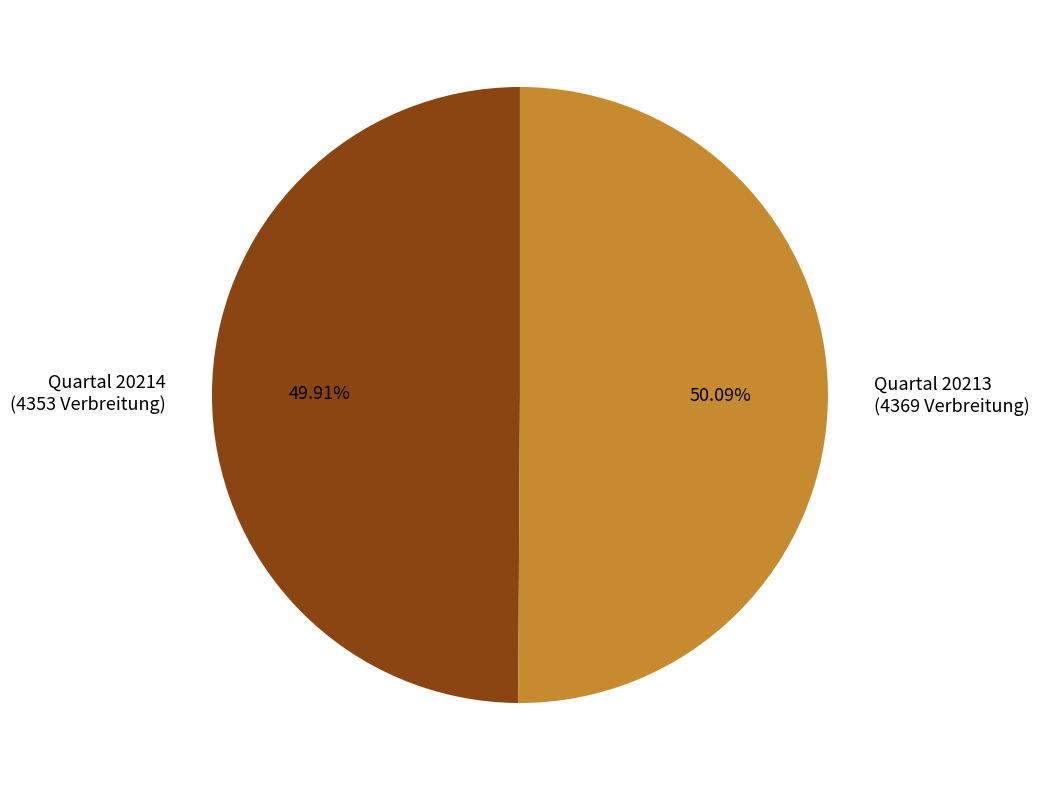

Combined, do Quartal 20213 (4369 Verbreitung) and Quartal 20214 (4353 Verbreitung) account for over 50%?

Yes